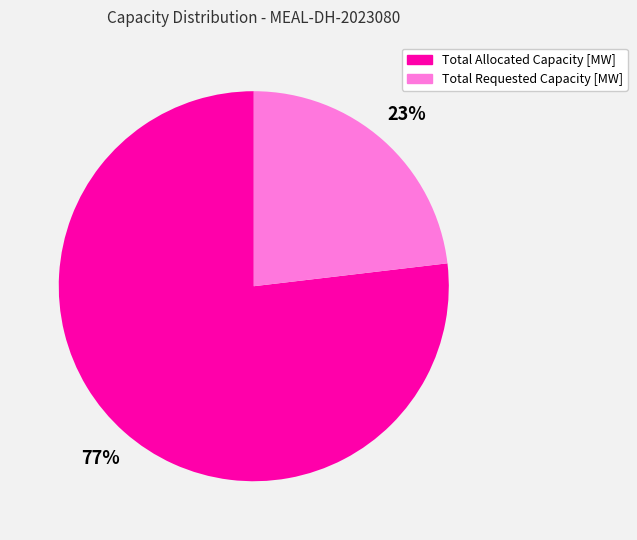

Count the number of slices in the pie.

2